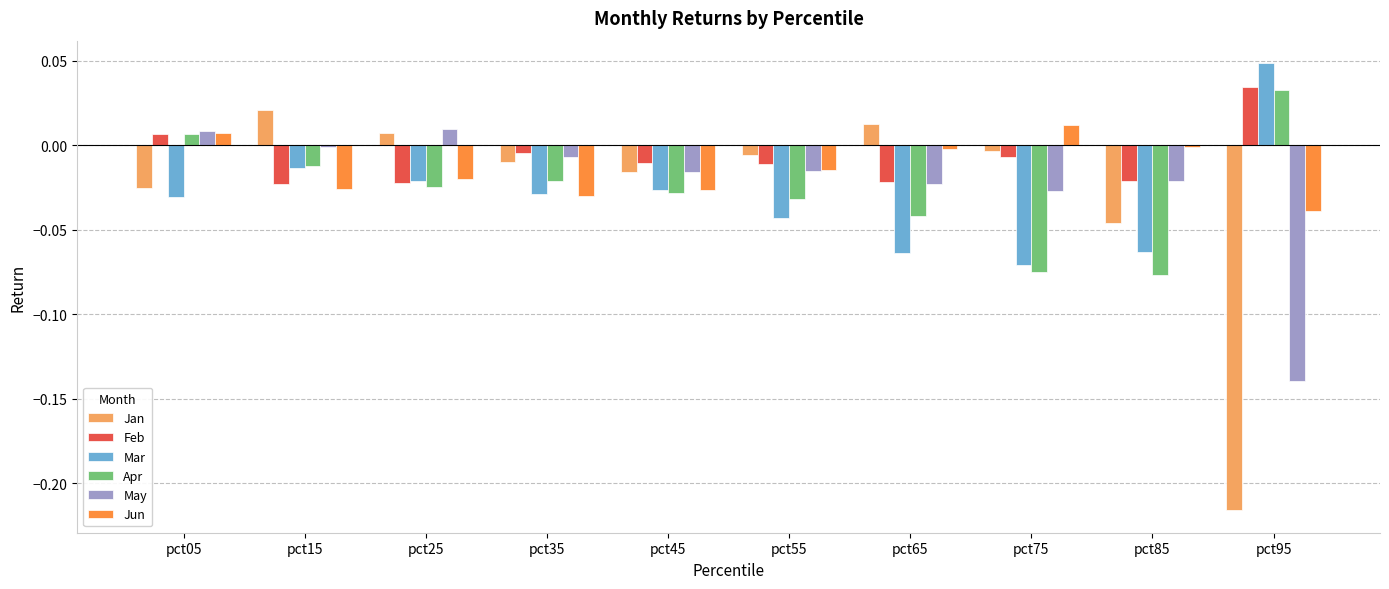

Is the value of Jan at pct15 greater than the value of May at pct85?

Yes